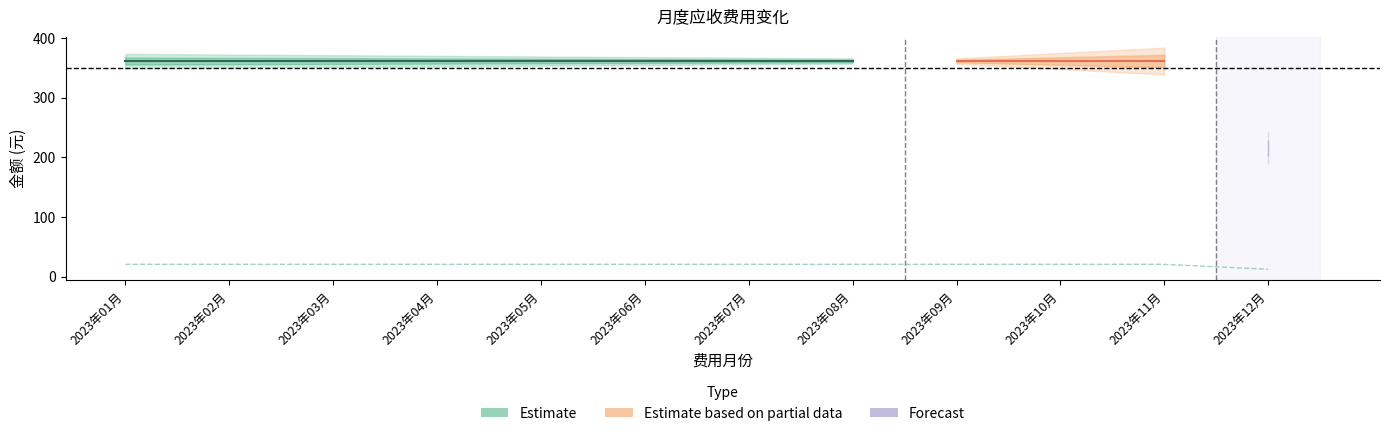

What is the label of the 7th point from the left?

2023年07月